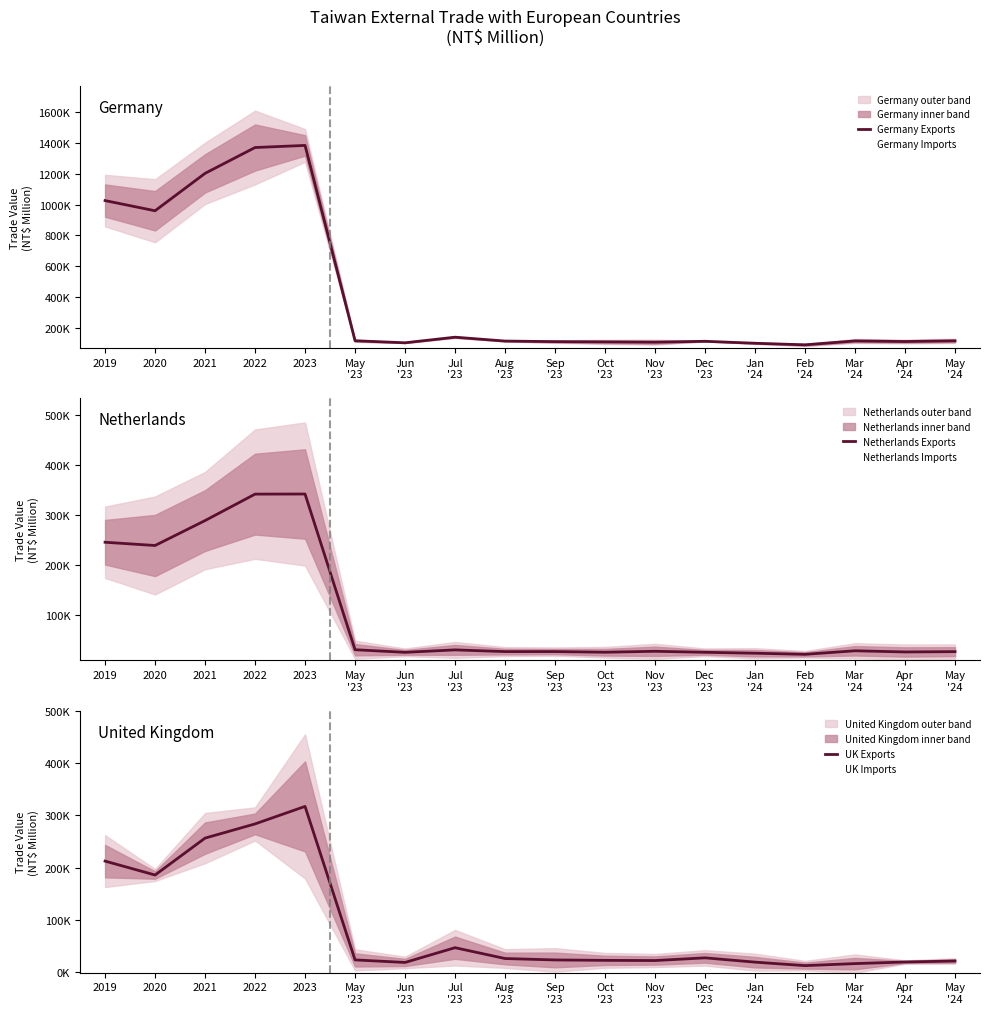

What are all the series names shown in the legend?

Germany Exports, Germany Imports, Netherlands Exports, Netherlands Imports, UK Exports, UK Imports